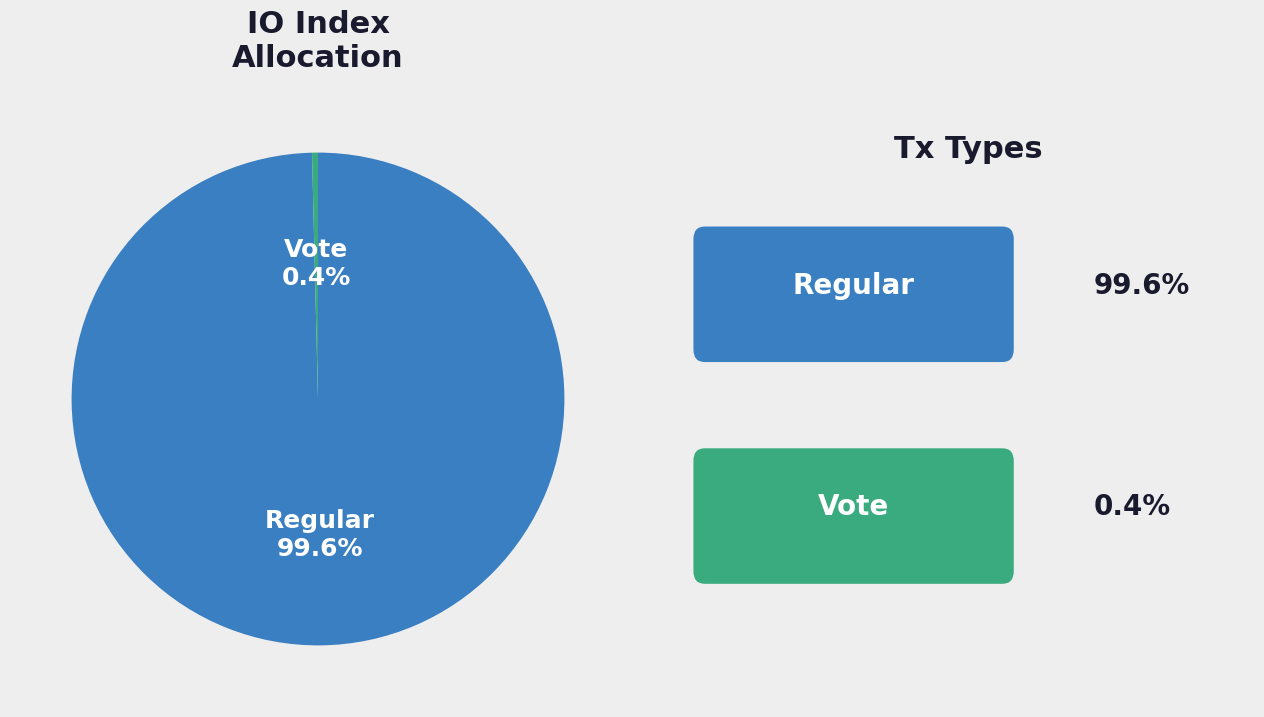

Is there any slice that represents more than half of the pie?

Yes